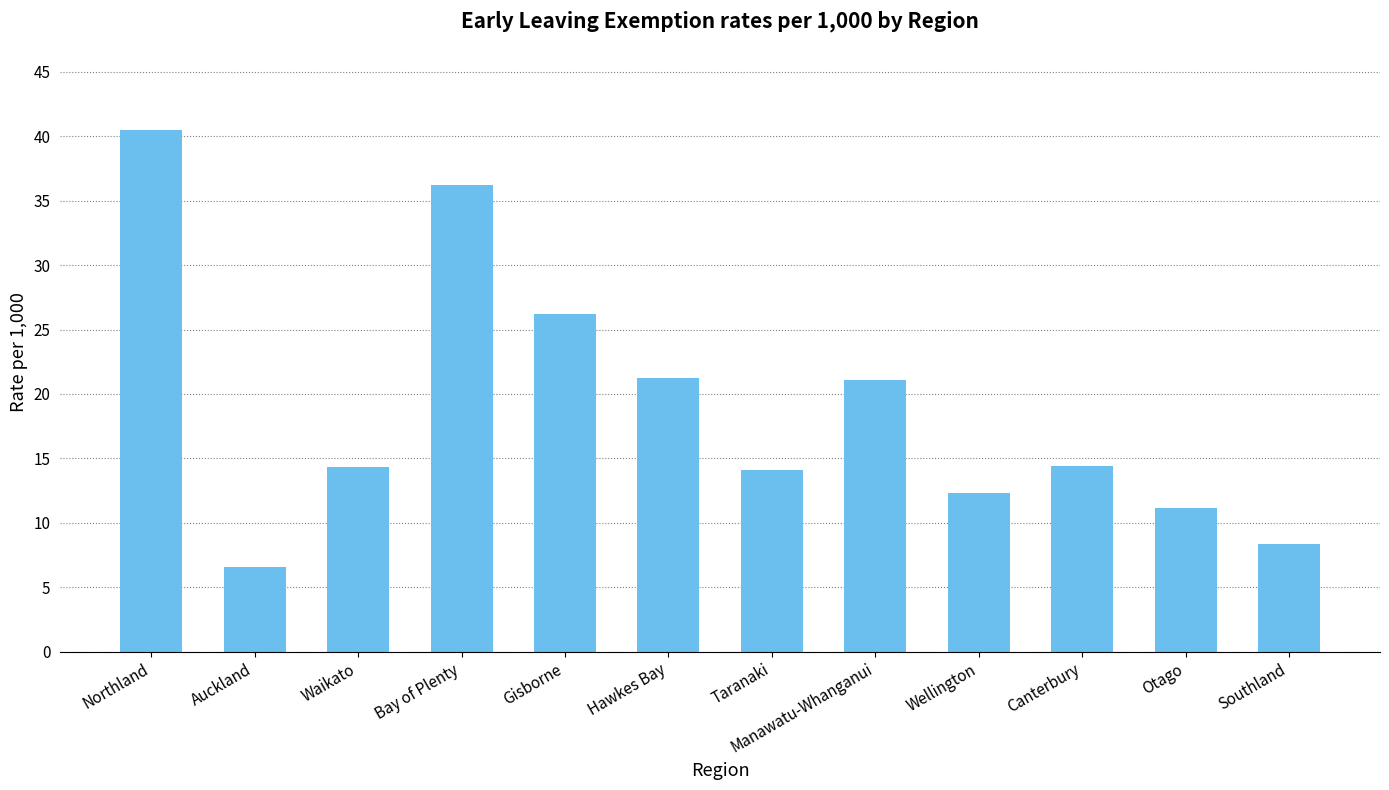

Are the bars horizontal?

No